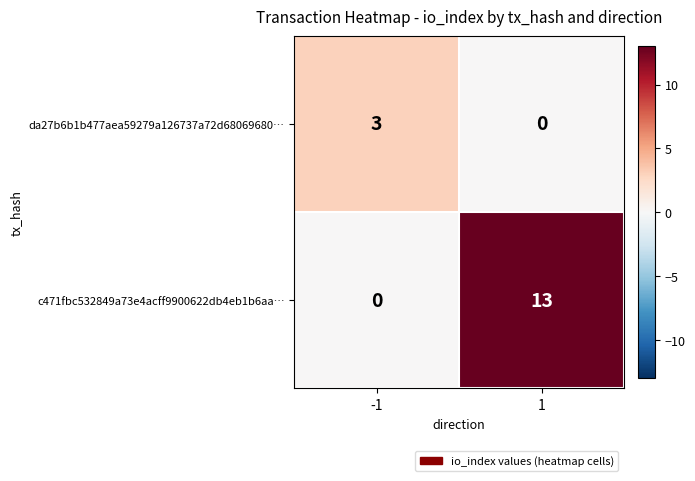

What is the difference between the highest and lowest values at -1?

3